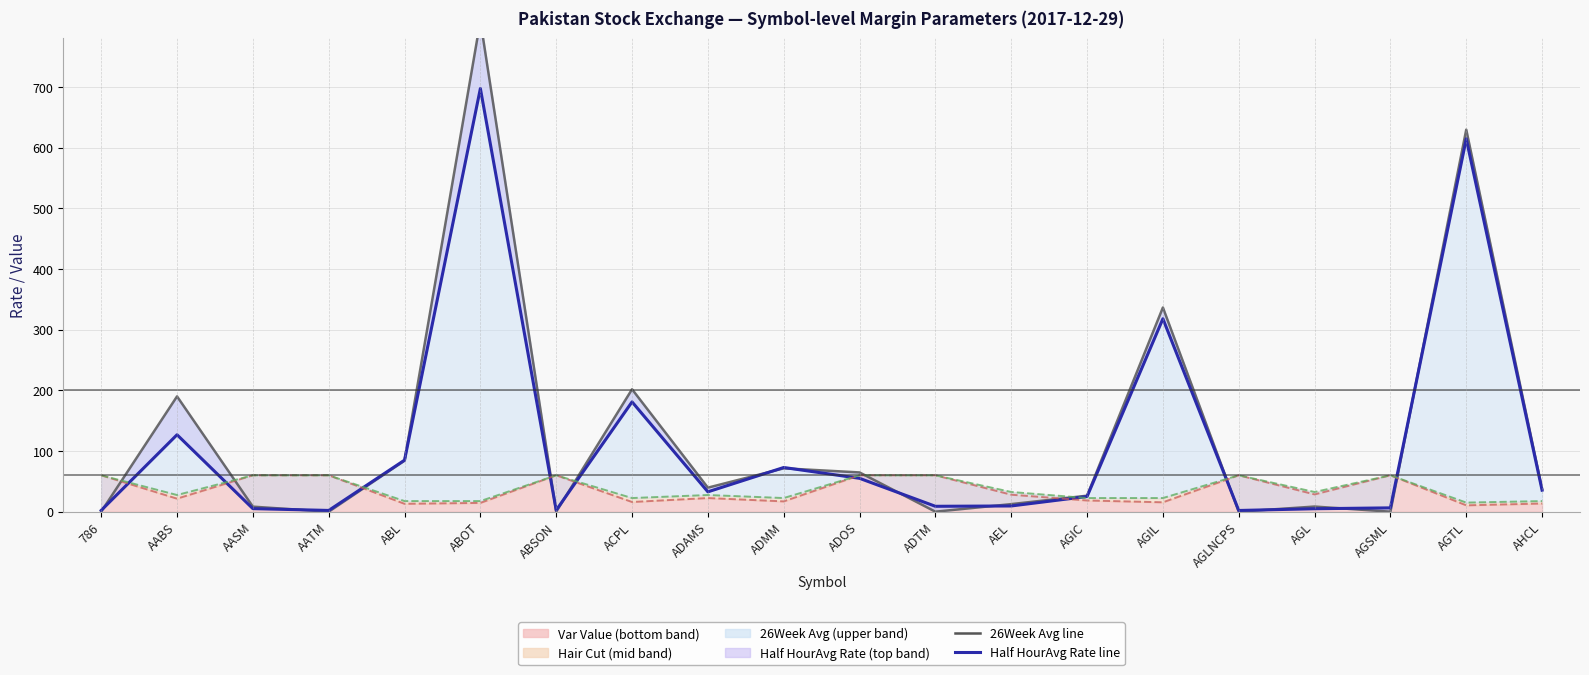

Reading right to left, what are all the values shown in this chart?

26Week Avg: 37.4	629.8	0.0	8.5	0.0	336.6	26.4	12.5	0.0	64.7	71.5	39.6	201.8	0.0	809.4	84.2	0.0	8.3	190.1	0.0
Half HourAvg Rate: 35.5	614.5	6.3	4.9	2.0	318.0	25.0	9.4	8.9	55.0	72.9	32.7	181.0	2.5	697.6	85.0	2.1	5.0	126.8	2.1
Var Value: 13.5	10.5	60.0	28.5	60.0	15.5	18.5	28.0	60.0	60.0	17.0	22.5	16.0	60.0	14.5	13.0	60.0	60.0	21.5	60.0
Hair Cut: 17.5	15.0	60.0	32.5	60.0	22.5	22.5	32.5	60.0	60.0	22.5	27.5	22.5	60.0	17.5	17.5	60.0	60.0	27.5	60.0